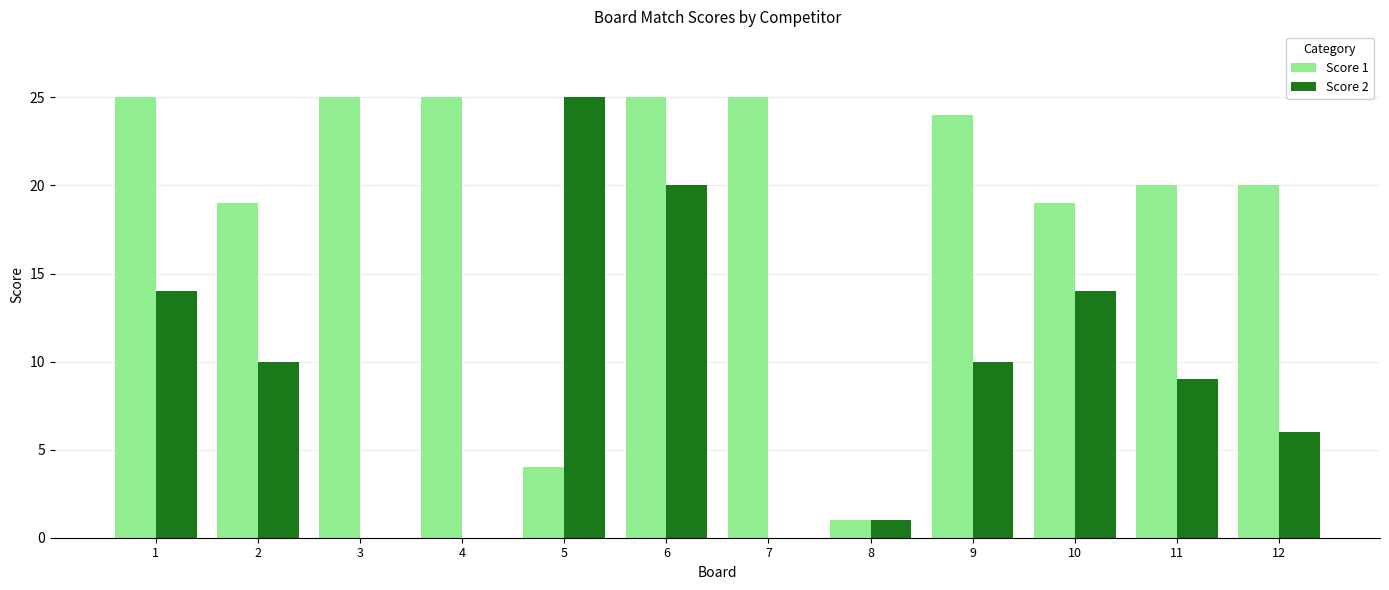

What is the greatest value displayed?

25